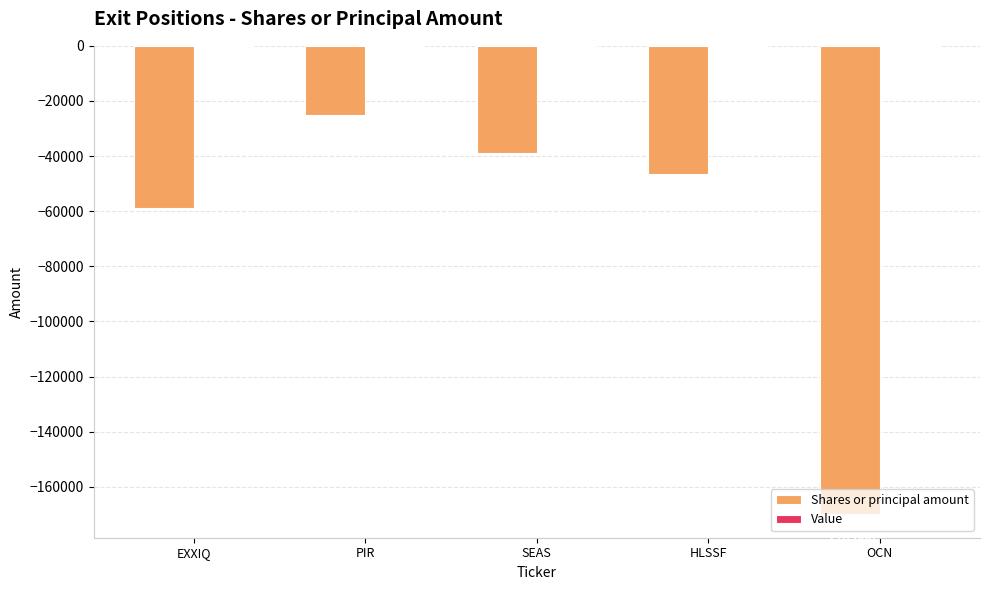

Between SEAS and EXXIQ, which is larger?

SEAS